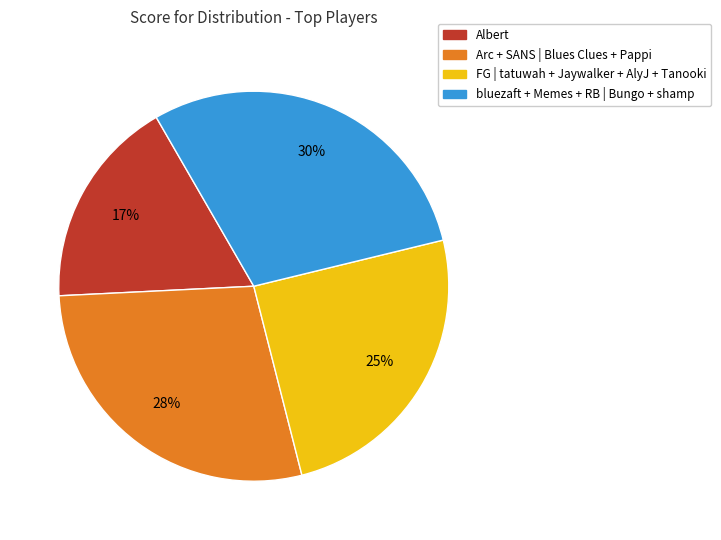

Does any single category account for the majority?

No